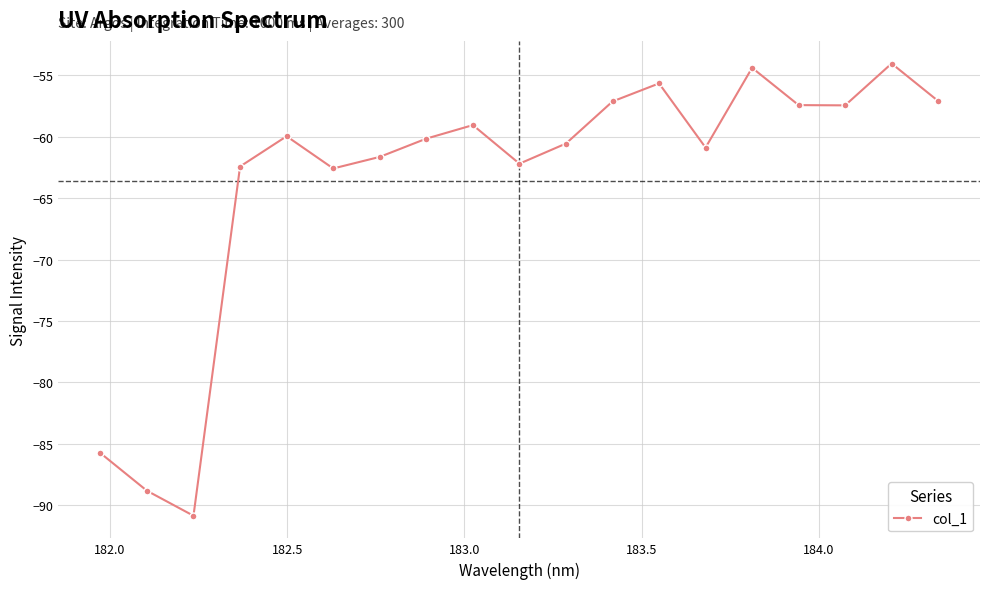

What is the difference between the maximum and minimum values?

36.8